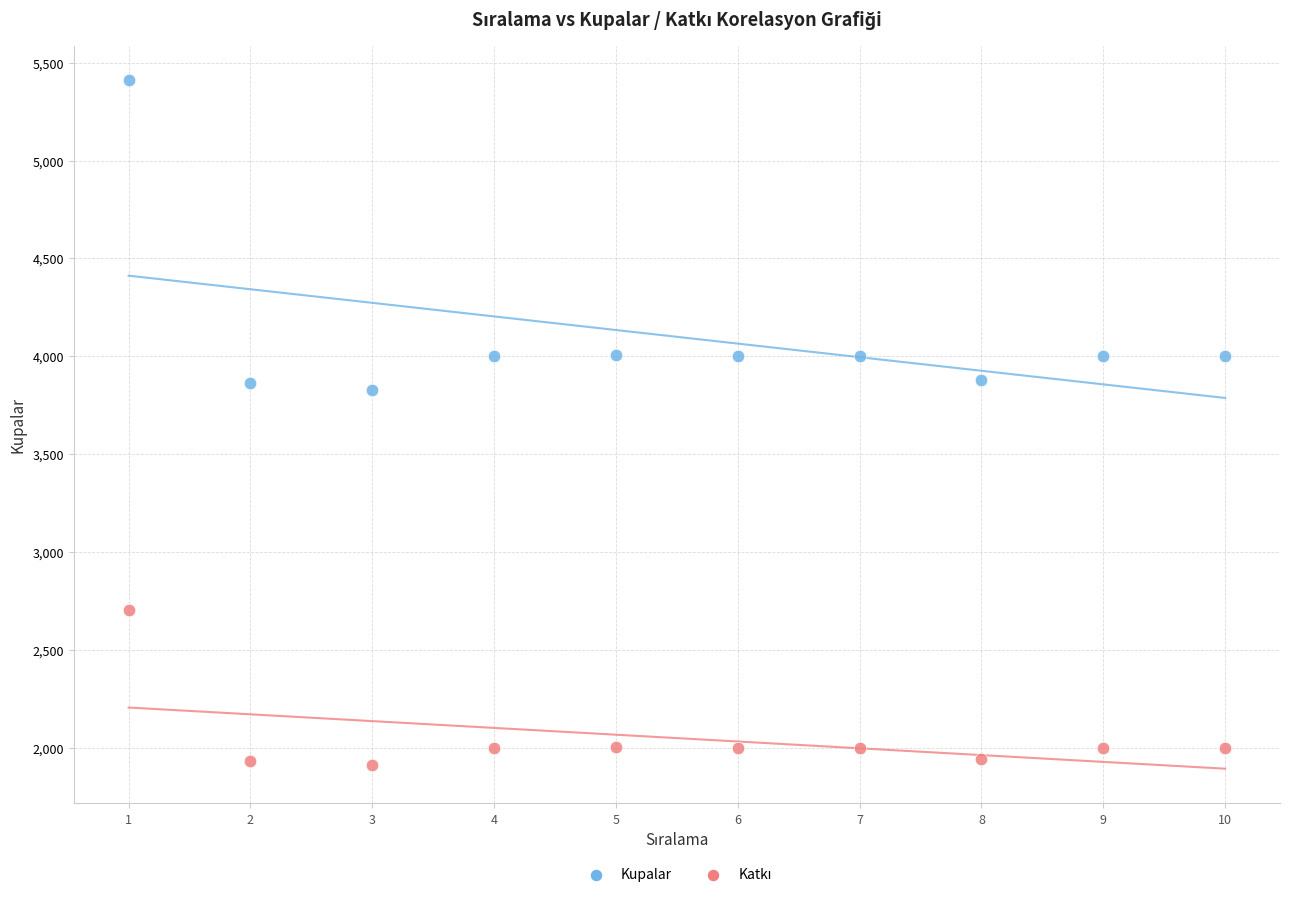

Which series contains the highest Y value?

Kupalar